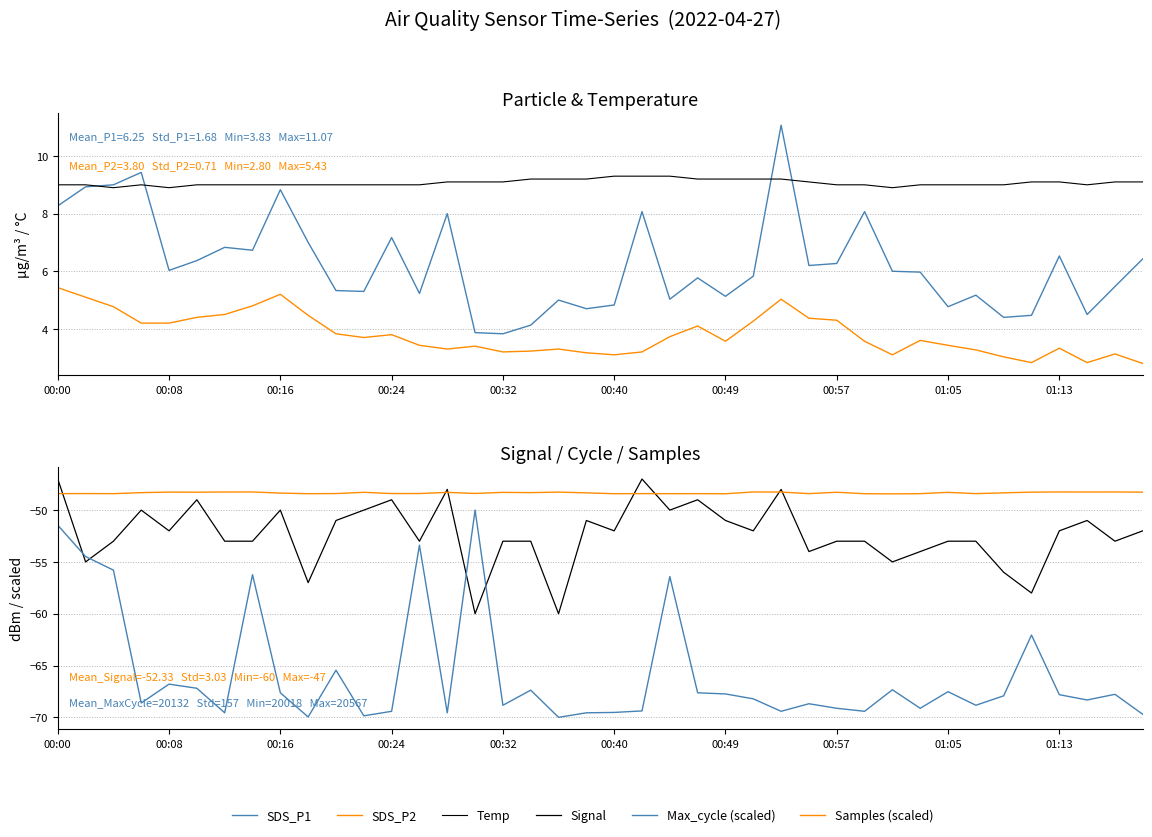

At which category does the chart reach its minimum across all series?

18